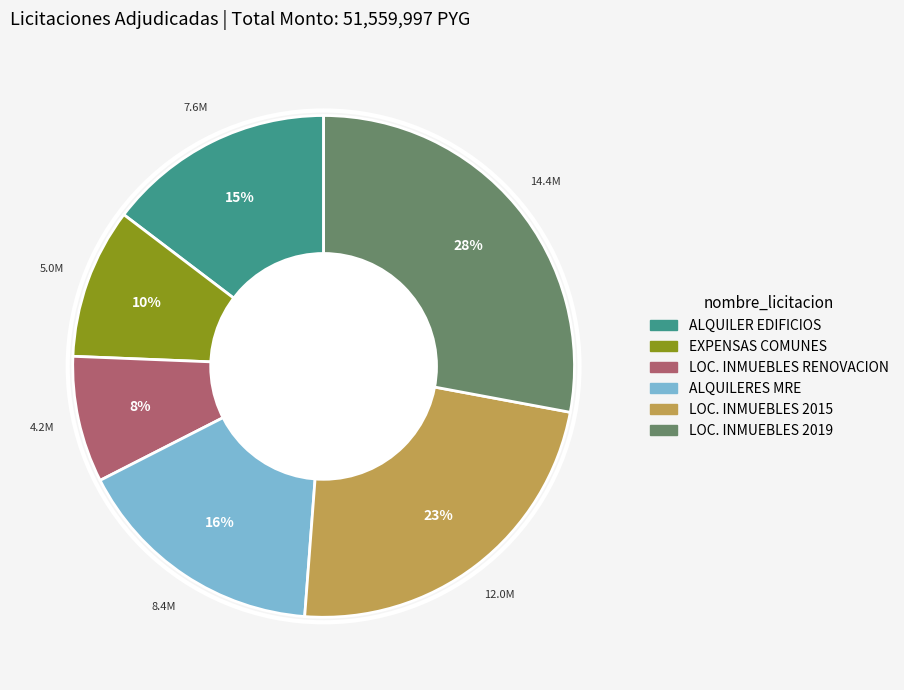

To the nearest percent, what percentage of the pie is LOC. INMUEBLES 2015?

23%